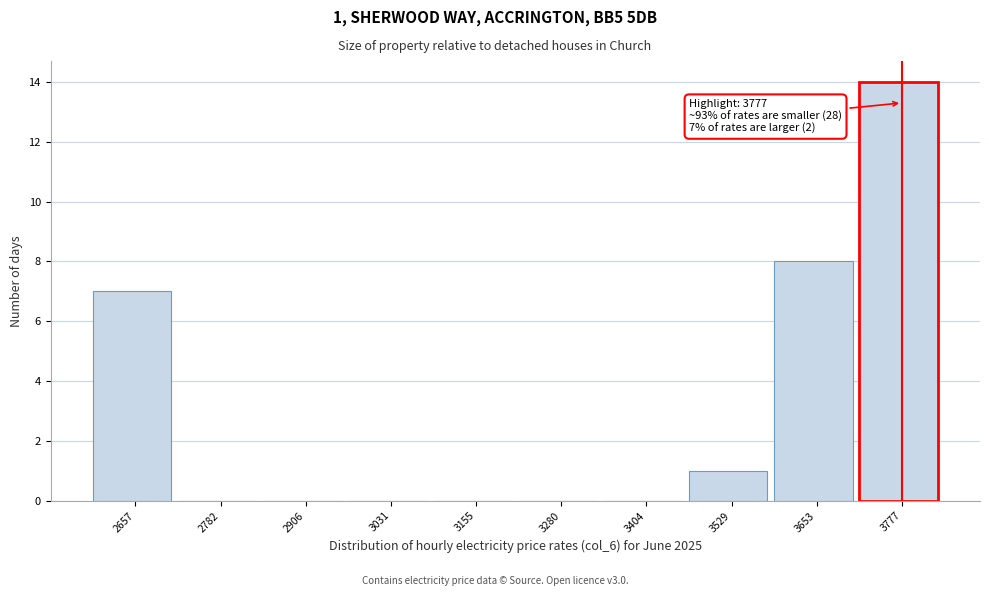

Over which range of the x-axis is the bar tallest?

3720 to 3840